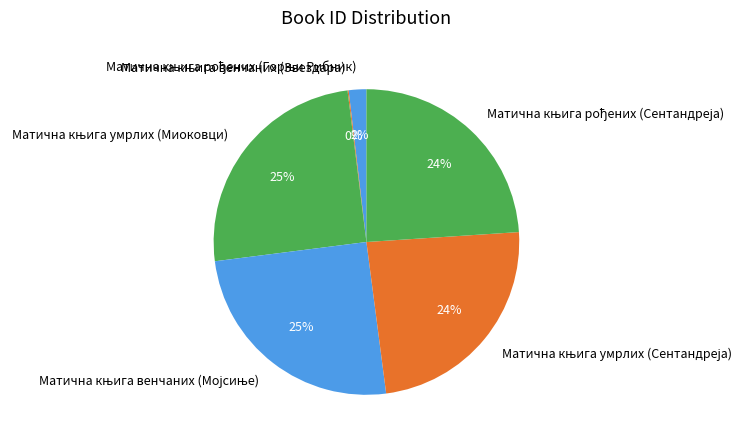

Is there any slice that represents more than half of the pie?

No